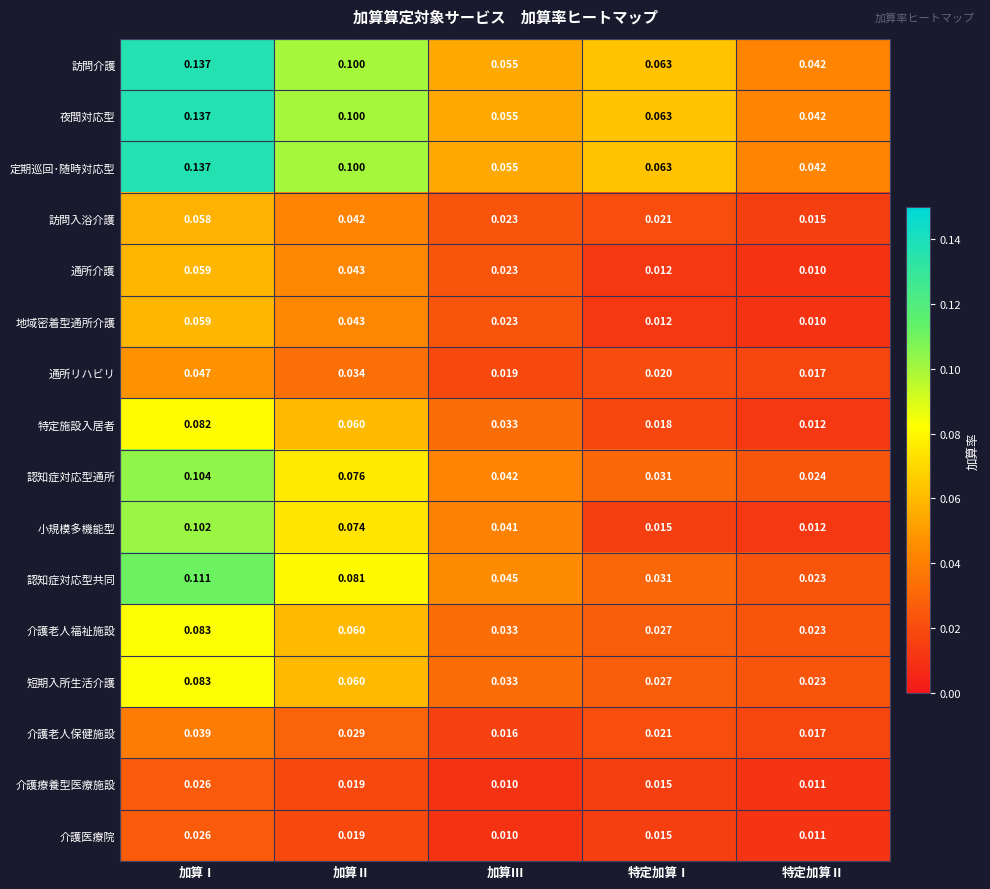

List the labels in order of 介護療養型医療施設 value, smallest first.

加算Ⅲ, 特定加算Ⅱ, 特定加算Ⅰ, 加算Ⅱ, 加算Ⅰ